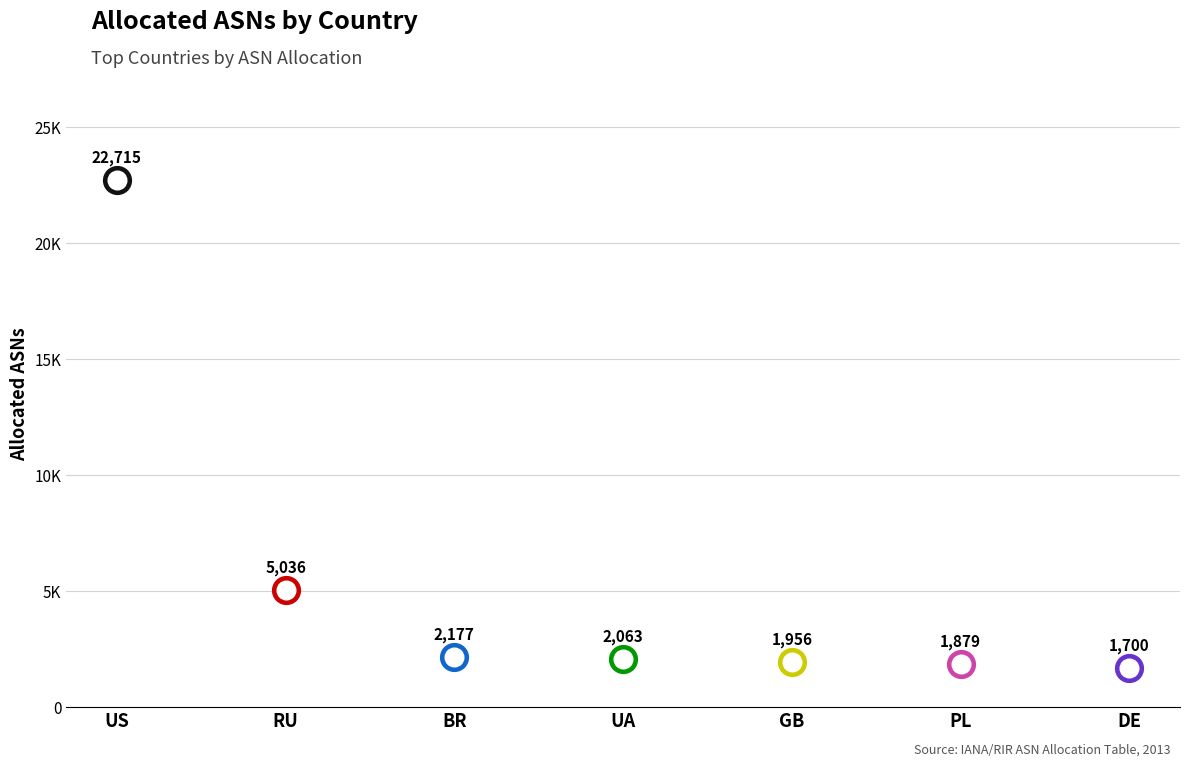

What is the change in value from US to BR?

-20538